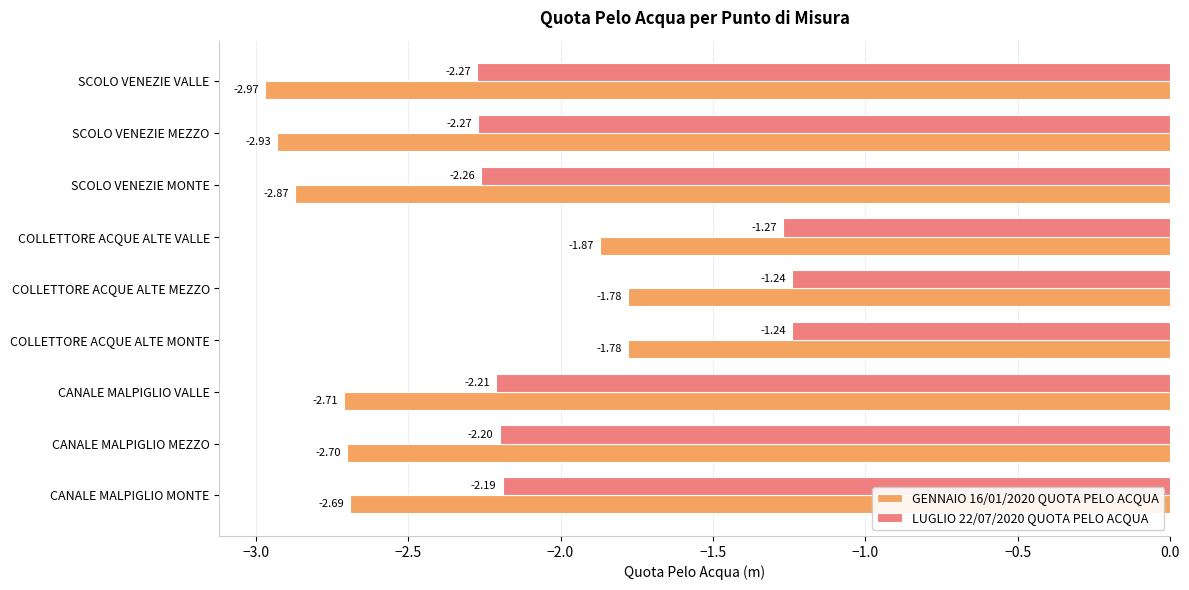

What is the total value across all series at CANALE MALPIGLIO MONTE?

-4.9